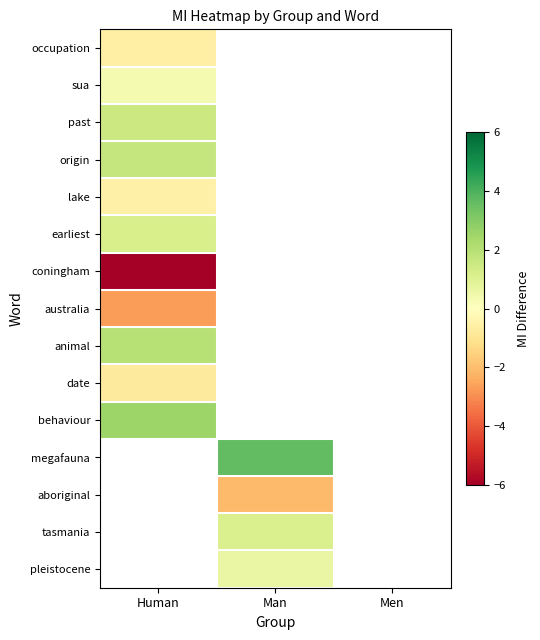

Rank the categories by row_4 value from lowest to highest.

Human, Man, Men